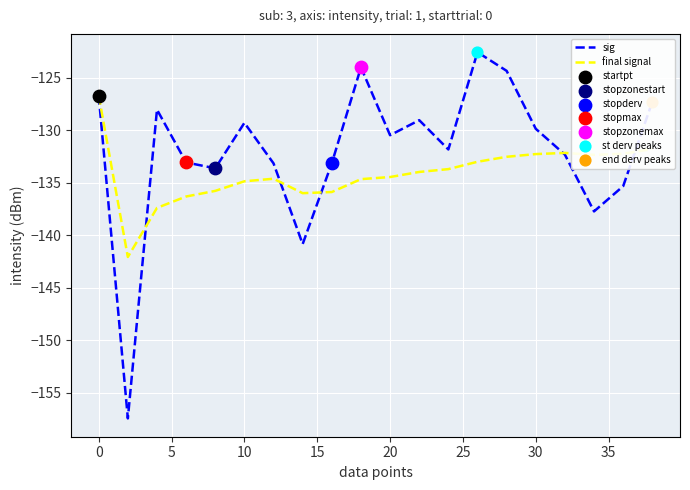

What is the greatest value displayed?

-122.6